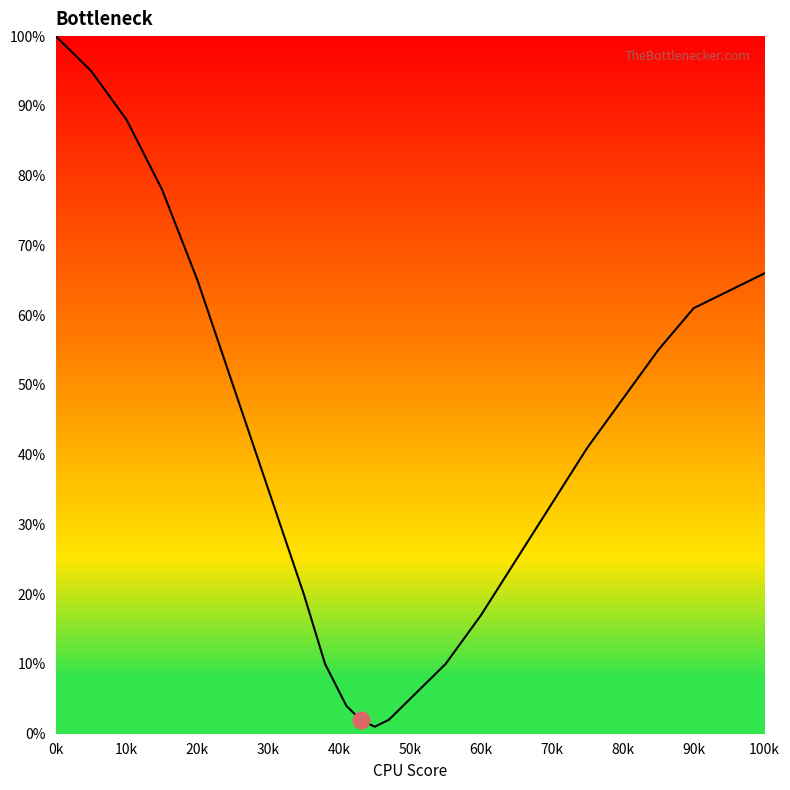

What is the greatest value displayed?

100